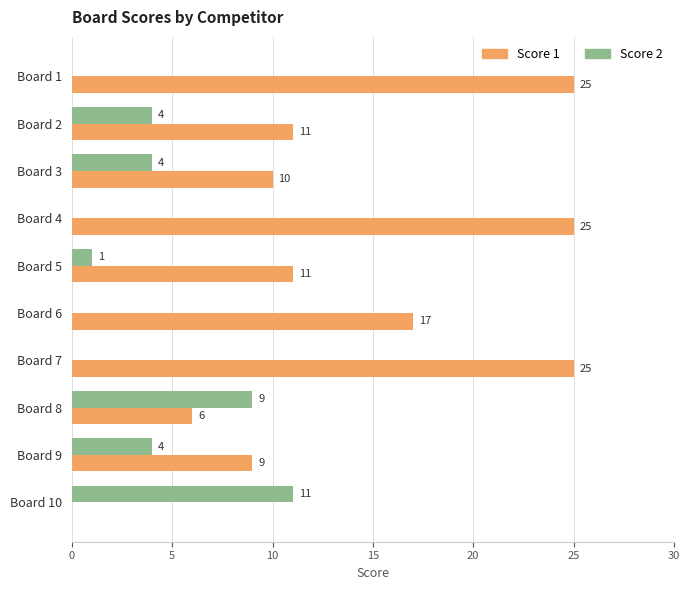

What is the sum of all Score 1 values?

139